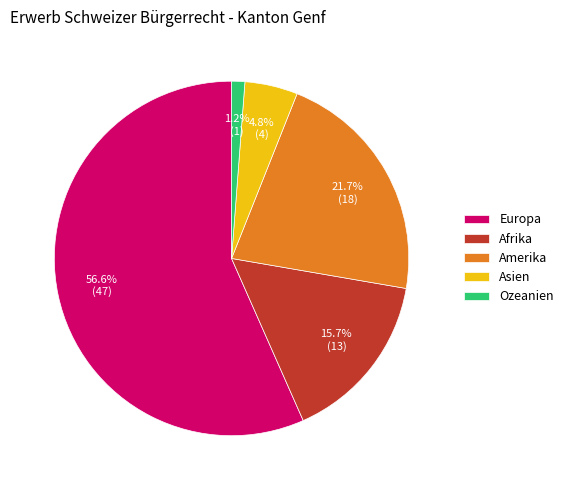

Which has a higher value, Europa or Asien?

Europa